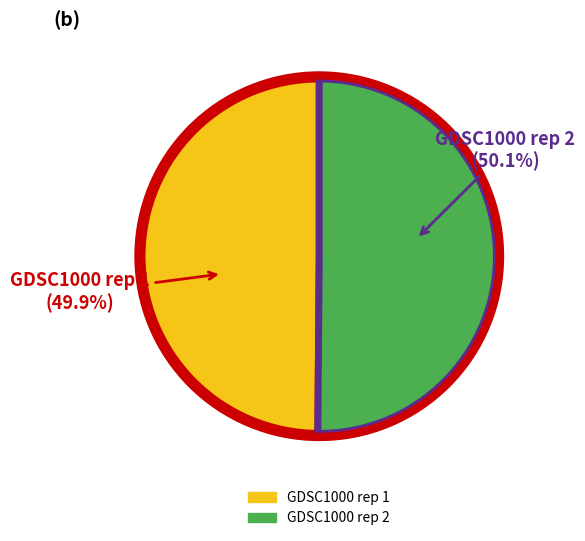

To the nearest percent, what portion does GDSC1000 rep 2 represent?

50%